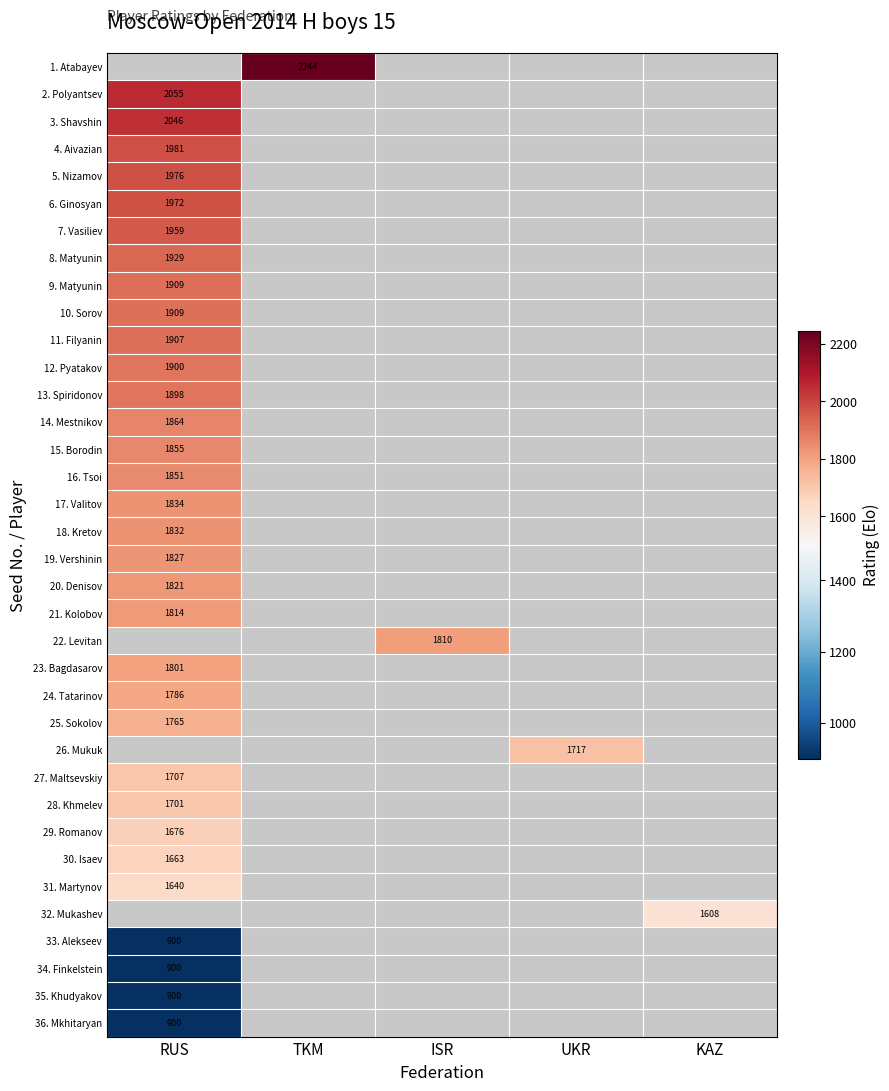

True or false: 11. Filyanin has a value of 2702 at RUS.

False